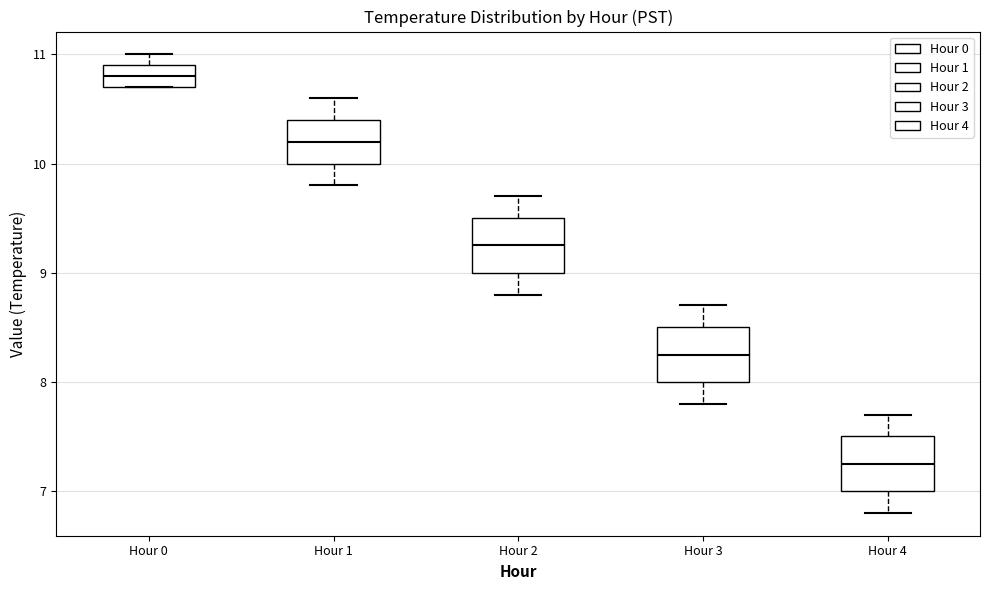

Reading left to right, transcribe this box plot: for each box, give where its median line is, the range the box spans, and where its two whiskers end, as read against the y-axis. The values are not printed on the chart, so give them approximately, as read against the axis.

Hour 0: median 10.8, box 10.7 to 10.9, whiskers 10.7 to 11.0
Hour 1: median 10.2, box 10.0 to 10.4, whiskers 9.8 to 10.6
Hour 2: median 9.3, box 9.0 to 9.5, whiskers 8.8 to 9.7
Hour 3: median 8.3, box 8.0 to 8.5, whiskers 7.8 to 8.7
Hour 4: median 7.3, box 7.0 to 7.5, whiskers 6.8 to 7.7